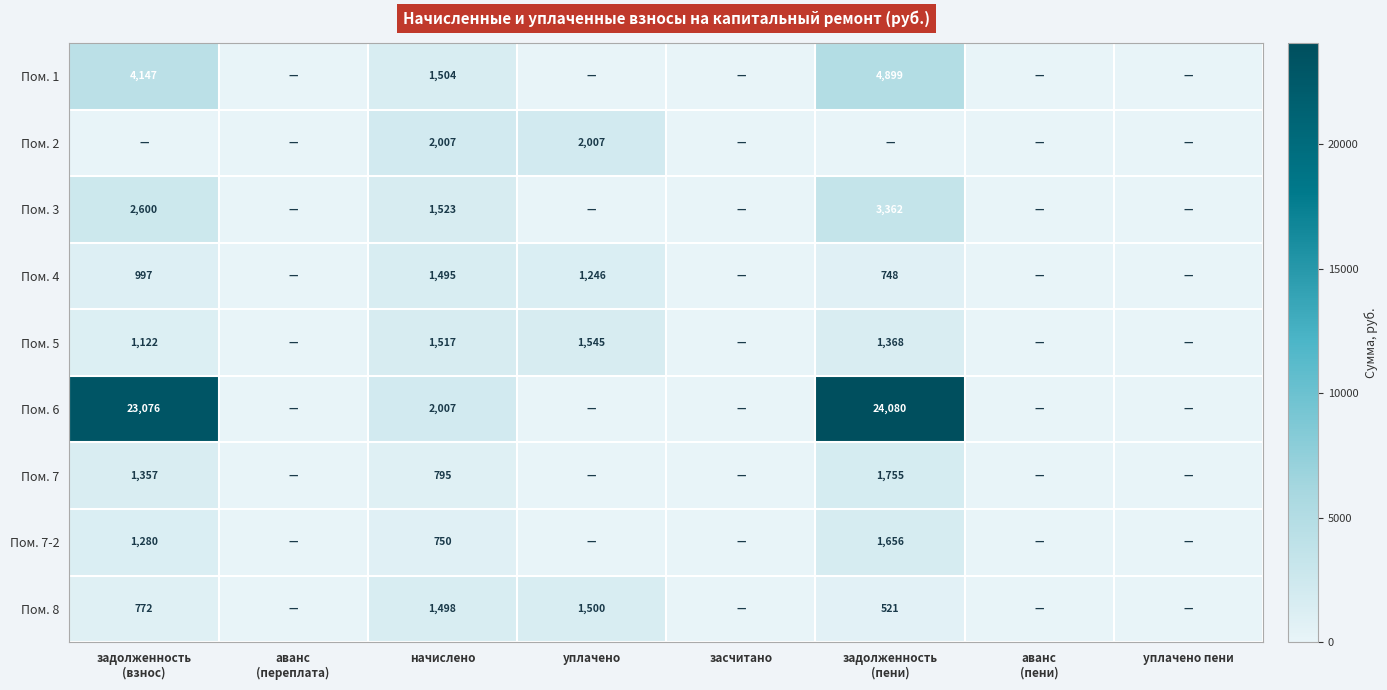

True or false: Пом. 8 has a value of 1498 at начислено.

True